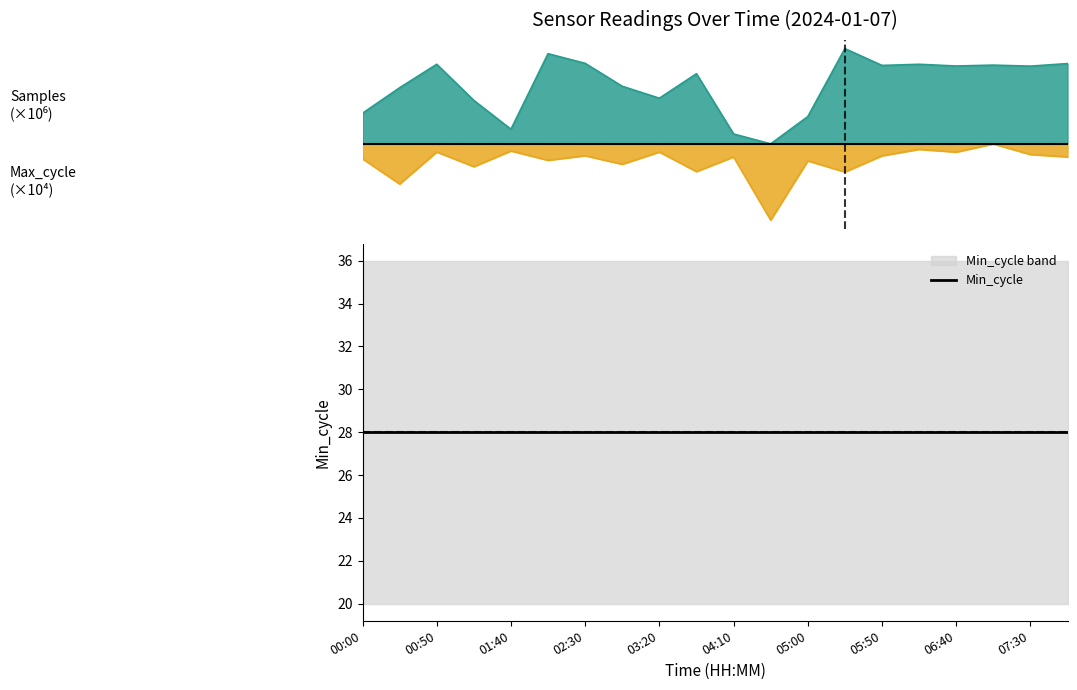

Which series has the largest range (max minus min)?

Samples